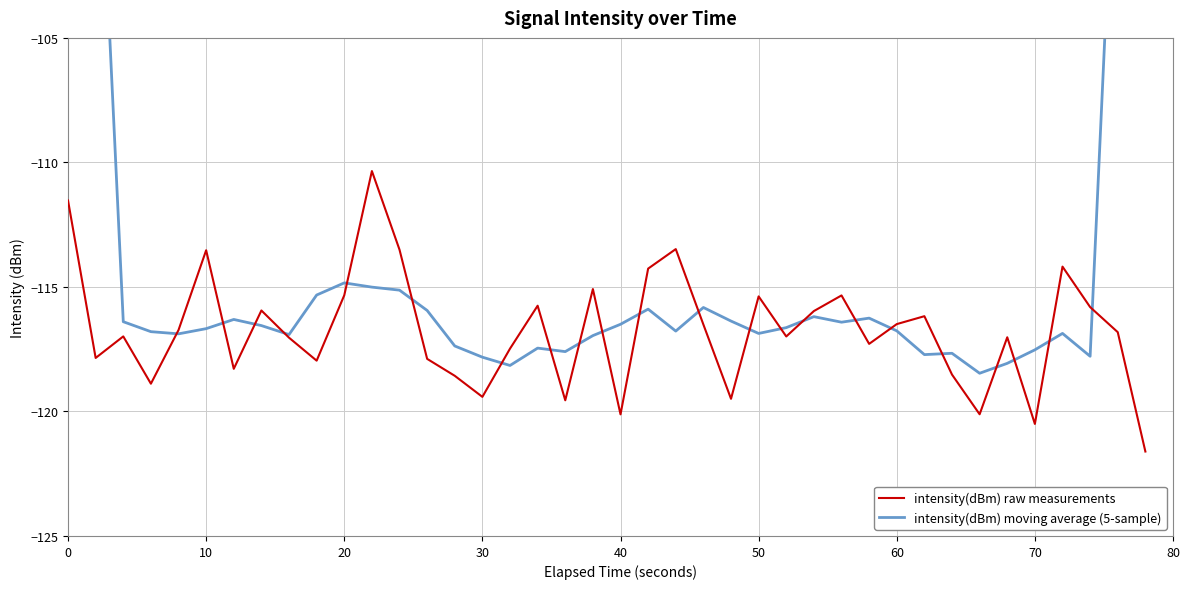

What is the sum of all intensity(dBm) moving average (5-sample) values?

-4529.6